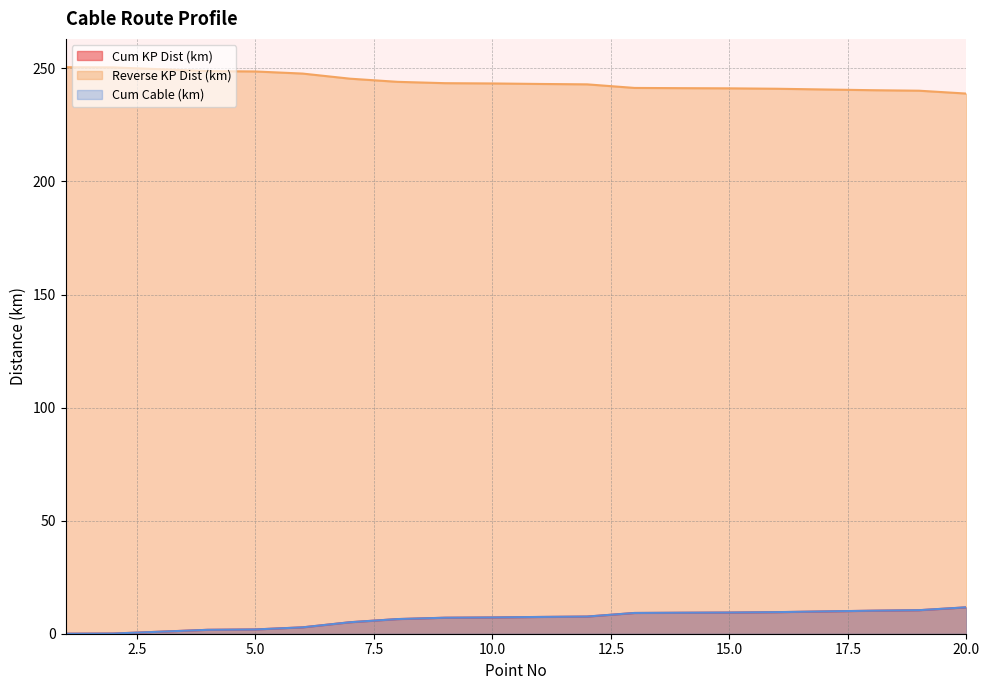

What is the average value of the Cum Cable (km) series?

6.4